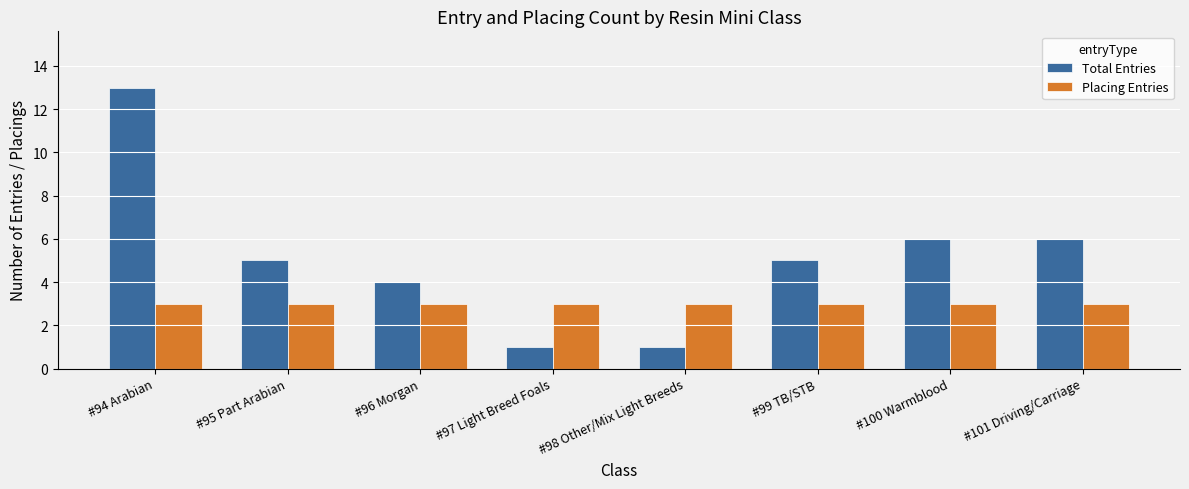

Between #96 Morgan and #98 Other/Mix Light Breeds, which series saw the biggest shift?

Total Entries